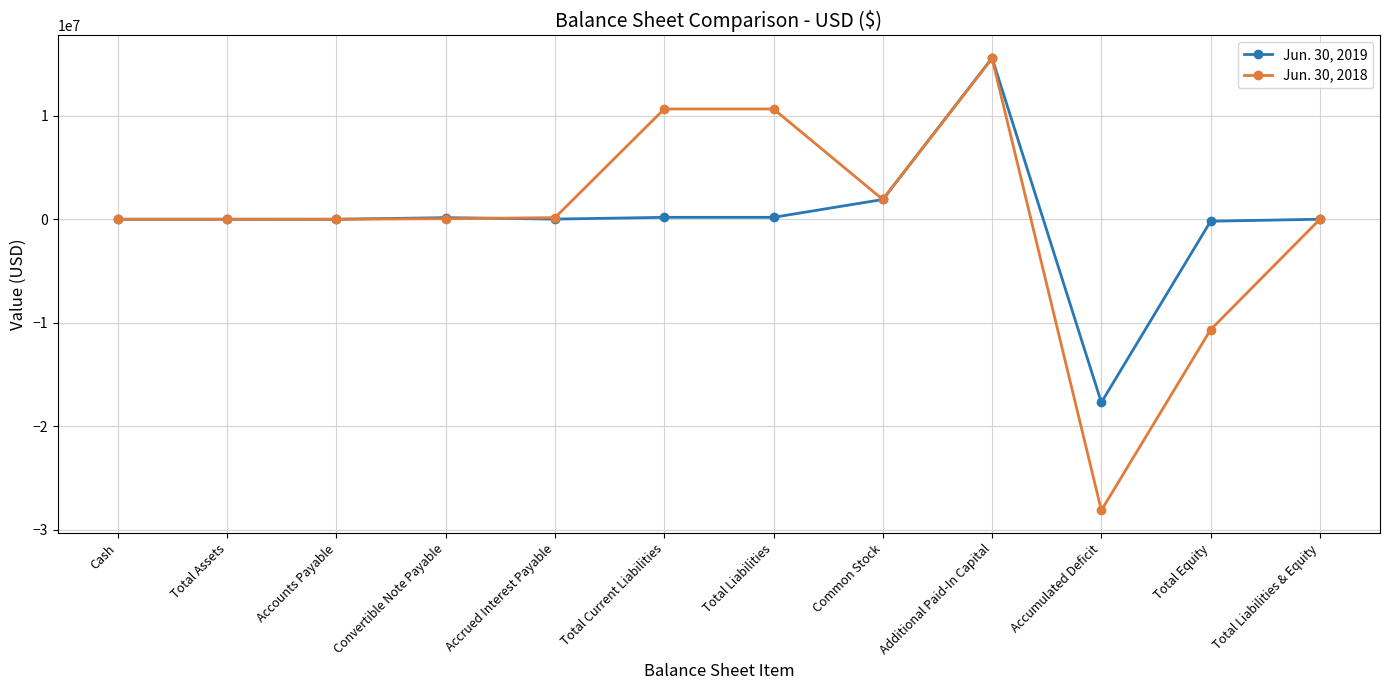

True or false: Jun. 30, 2019 has a value of 192188 at Total Liabilities.

True